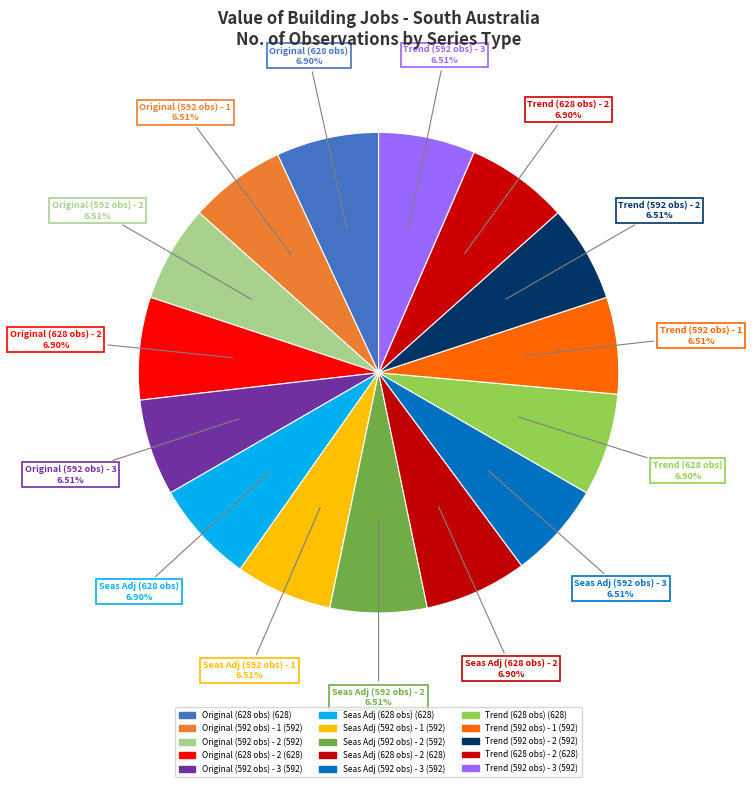

How many segments does this pie chart have?

15